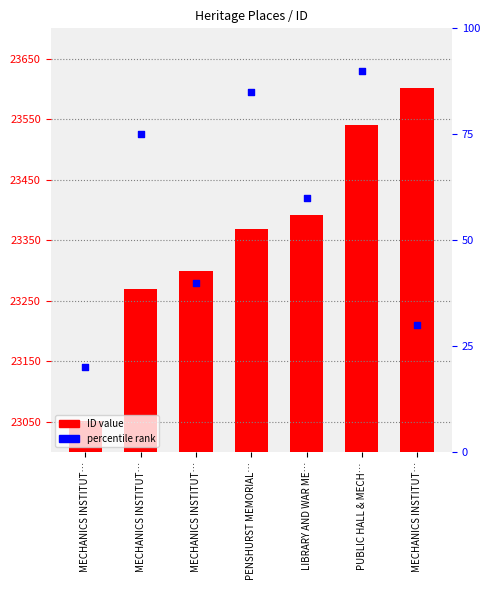

What is the total value across all series at MECHANICS INSTITUT…?

23072